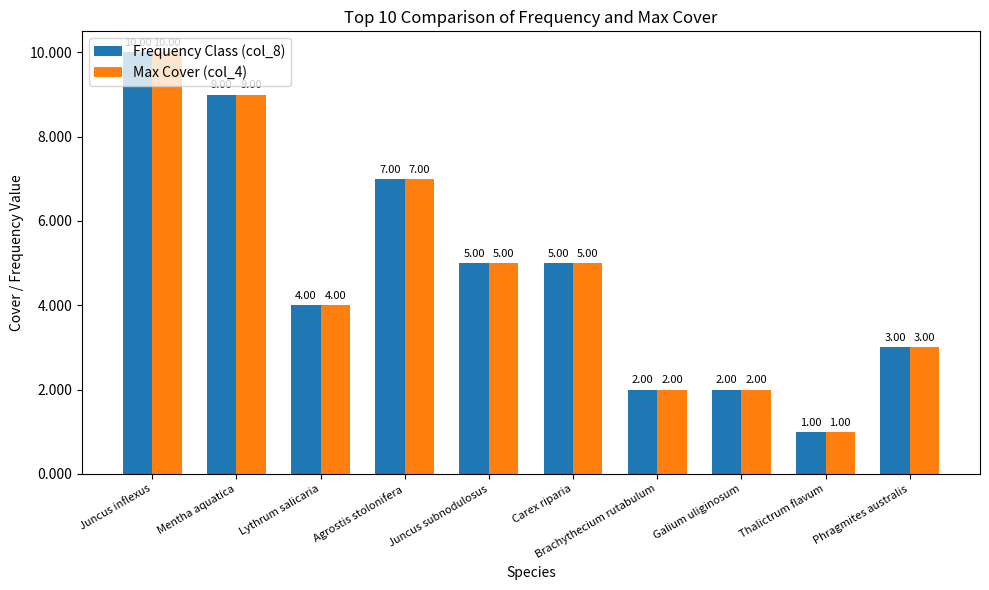

At which category does the chart reach its peak across all series?

Juncus inflexus